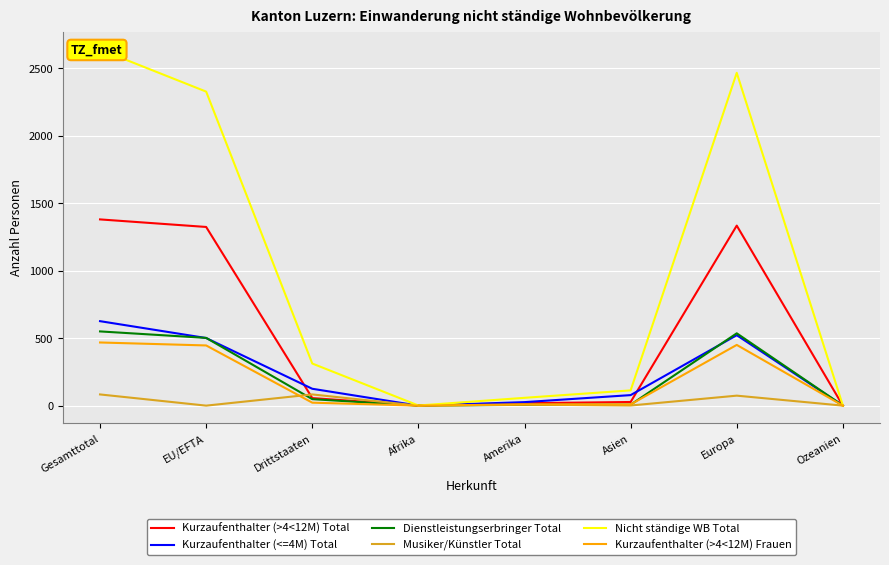

What is the sum of the Kurzaufenthalter (>4<12M) Total values at Gesamttotal and EU/EFTA?

2704